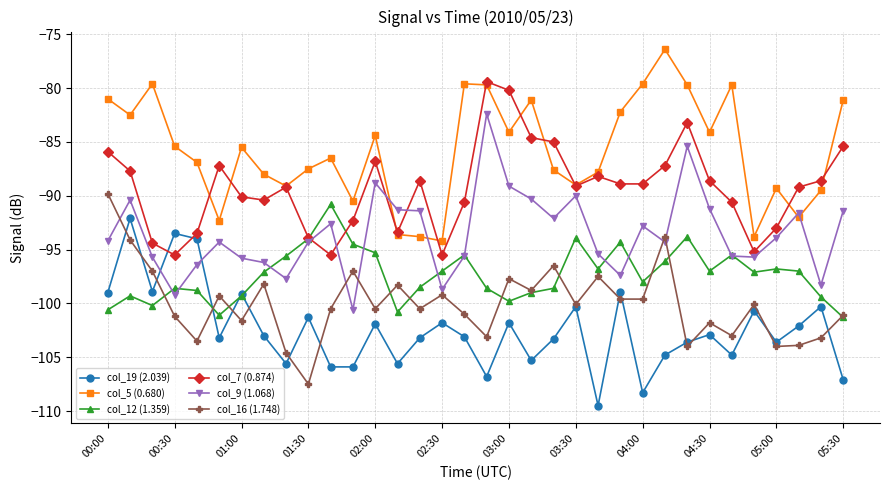

What is the value of the col_19 (2.039) point at the 34th from the left?

-107.1